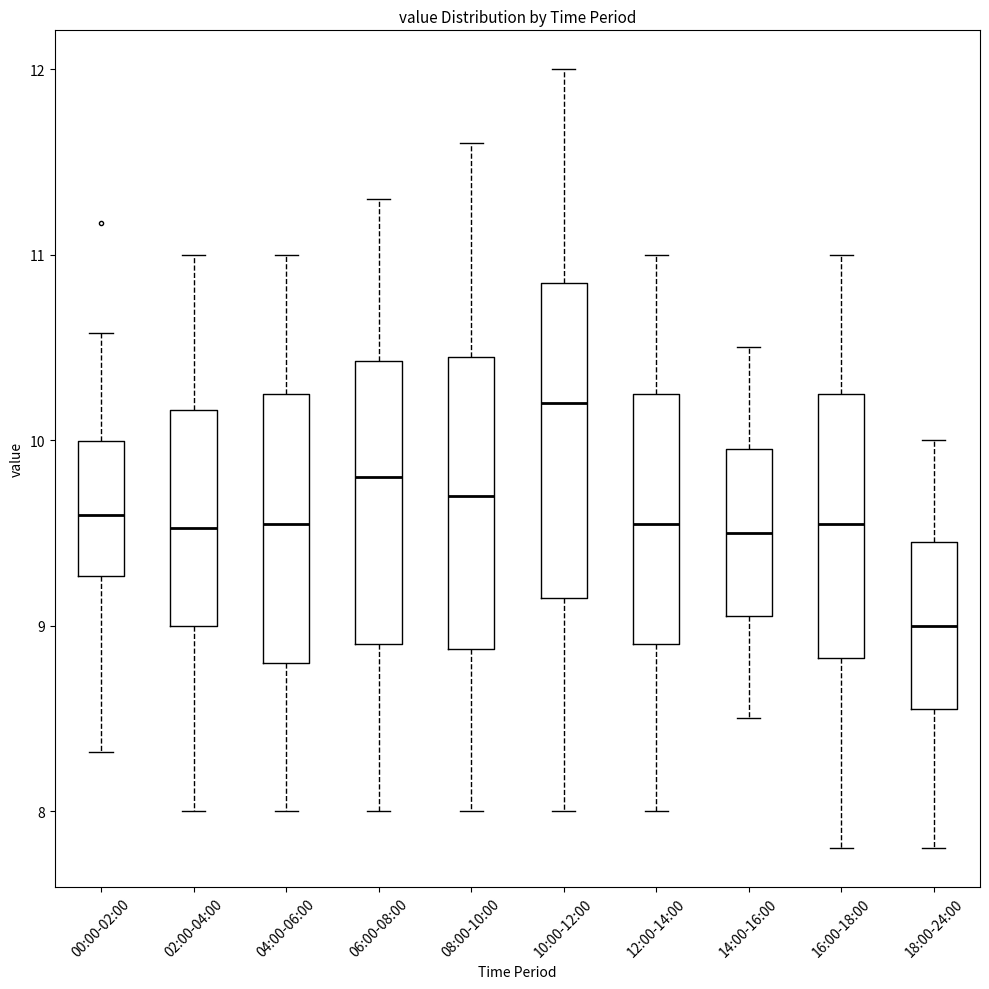

Reading left to right, transcribe this box plot: for each box, give where its median line is, the range the box spans, and where its two whiskers end, as read against the y-axis. The values are not printed on the chart, so give them approximately, as read against the axis.

00:00-02:00: median 9.6, box 9.3 to 10.0, whiskers 8.3 to 10.6
02:00-04:00: median 9.5, box 9.0 to 10.2, whiskers 8.0 to 11.0
04:00-06:00: median 9.6, box 8.8 to 10.3, whiskers 8.0 to 11.0
06:00-08:00: median 9.8, box 8.9 to 10.4, whiskers 8.0 to 11.3
08:00-10:00: median 9.7, box 8.9 to 10.5, whiskers 8.0 to 11.6
10:00-12:00: median 10.2, box 9.2 to 10.9, whiskers 8.0 to 12.0
12:00-14:00: median 9.6, box 8.9 to 10.3, whiskers 8.0 to 11.0
14:00-16:00: median 9.5, box 9.1 to 10.0, whiskers 8.5 to 10.5
16:00-18:00: median 9.6, box 8.8 to 10.3, whiskers 7.8 to 11.0
18:00-24:00: median 9.0, box 8.6 to 9.5, whiskers 7.8 to 10.0